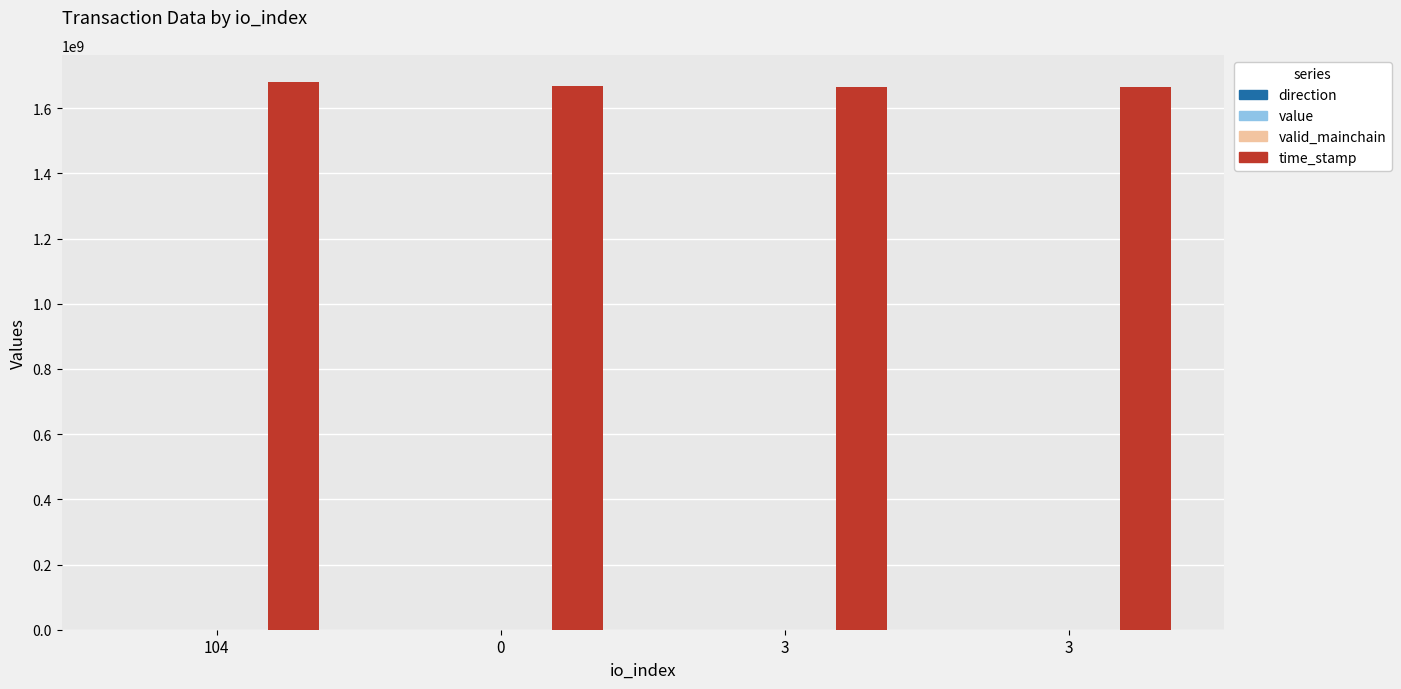

Does the chart contain stacked bars?

No